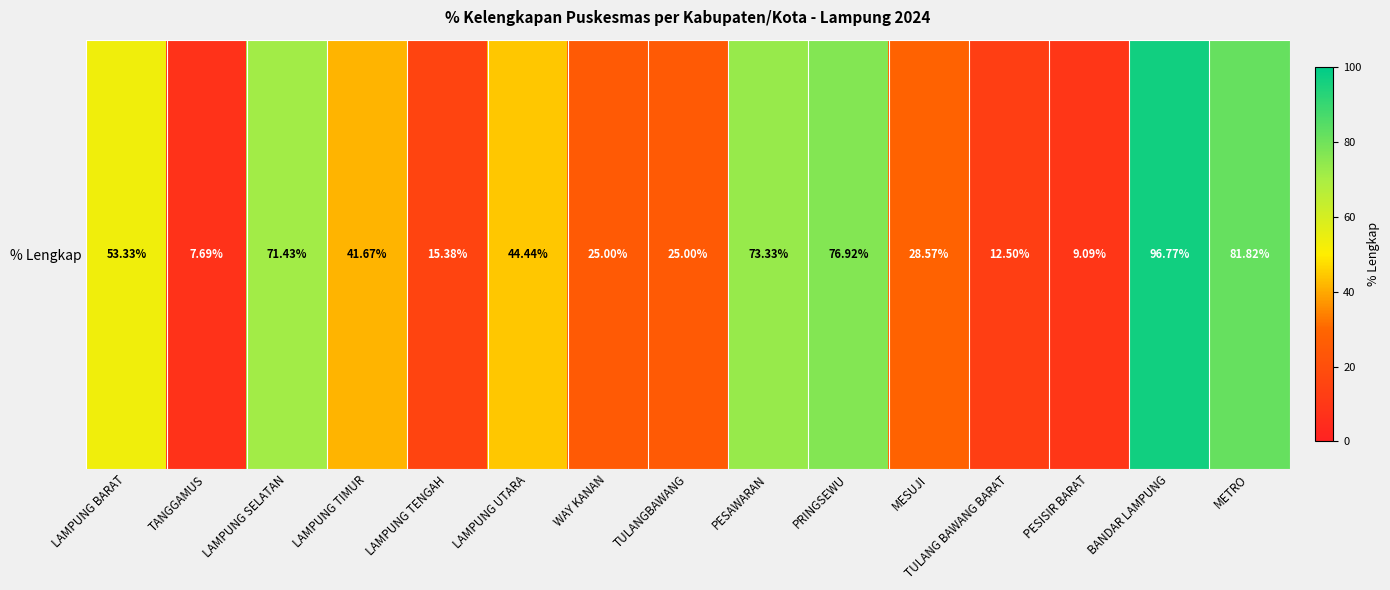

At which category does the chart reach its minimum across all series?

TANGGAMUS